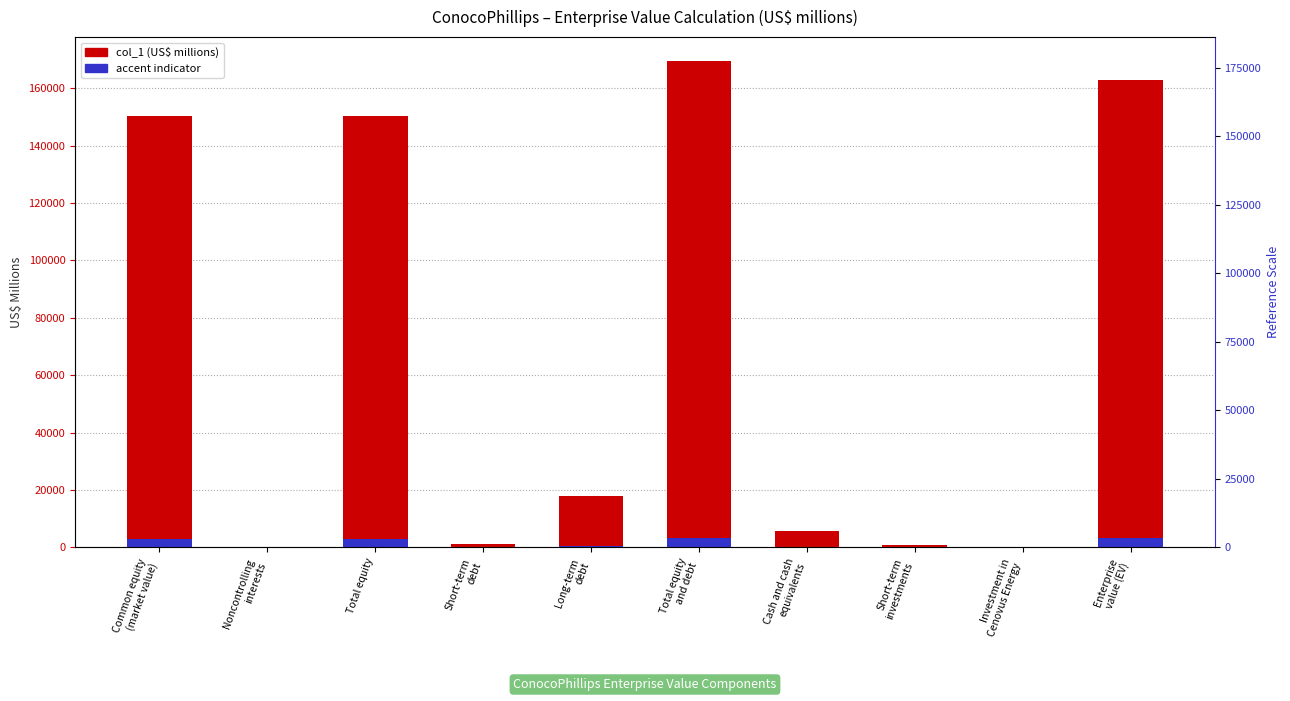

At which category is the sum across all series the highest?

Total equity
and debt